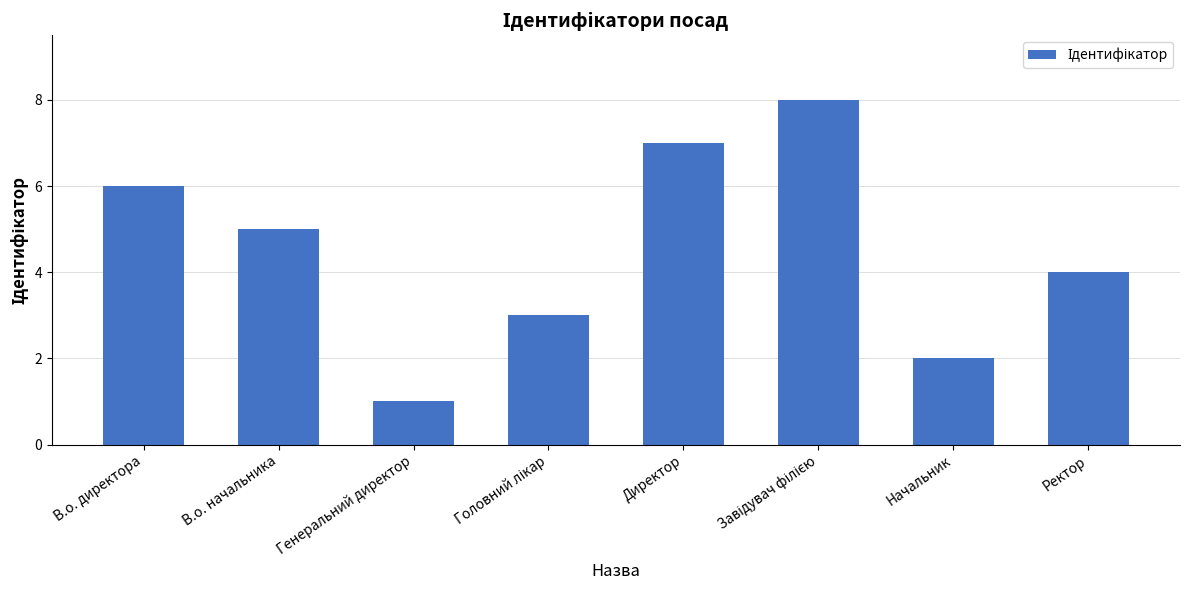

Reading left to right, transcribe all the data shown in this chart.

6	5	1	3	7	8	2	4